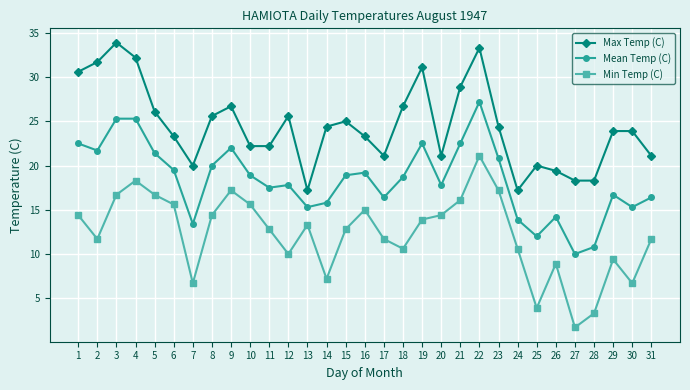

Which label corresponds to the smallest value in the chart?

27